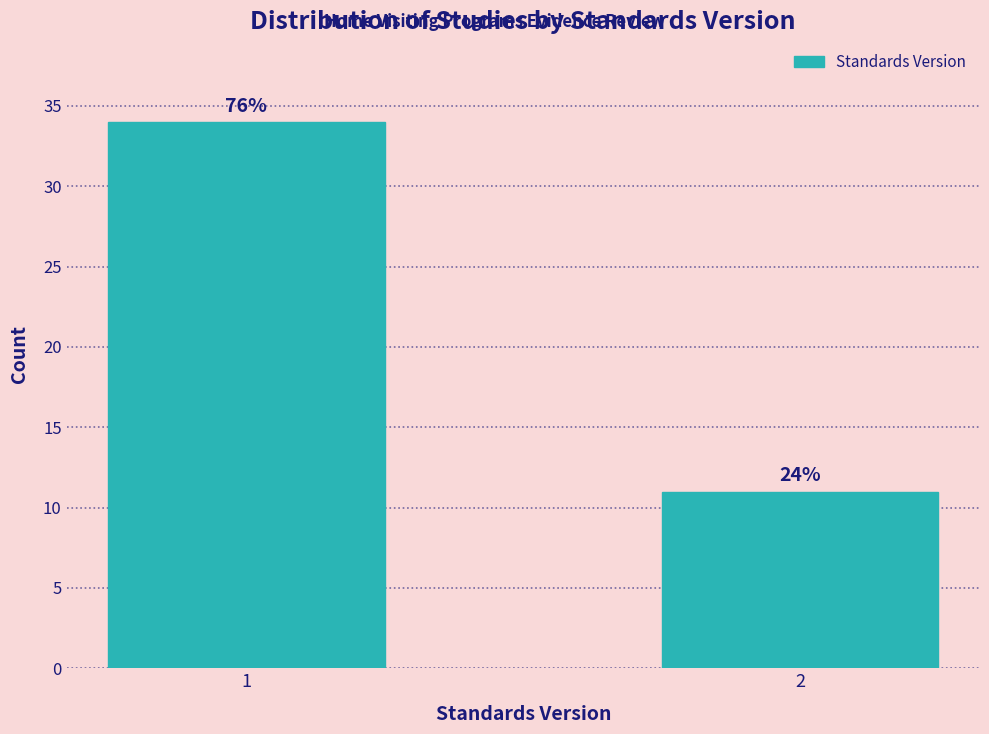

Are the bars horizontal?

No